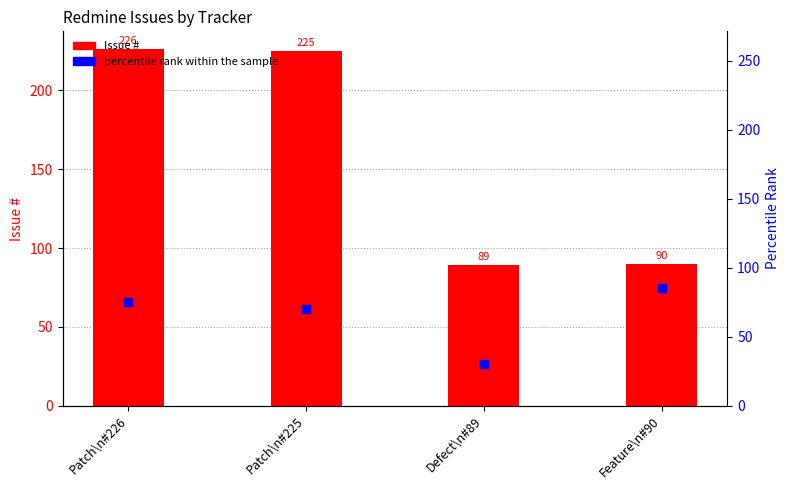

Is the value of Issue # at Patch\n#225 greater than the value of percentile rank within the sample at Patch\n#226?

Yes